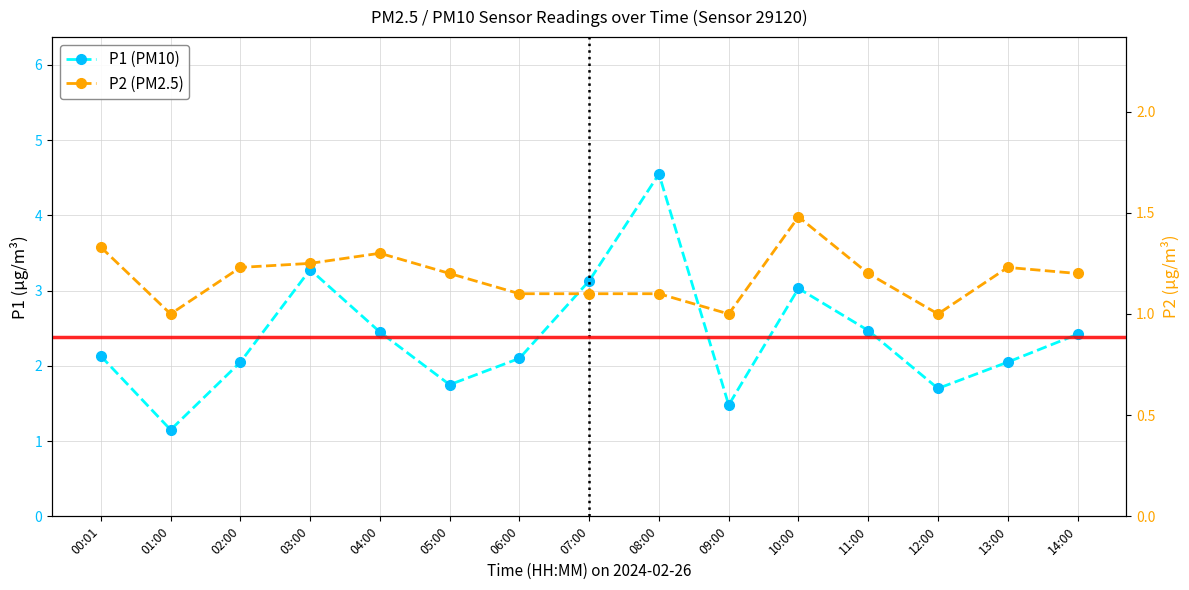

In P2, how many points are lower than both neighbors (excluding endpoints)?

3